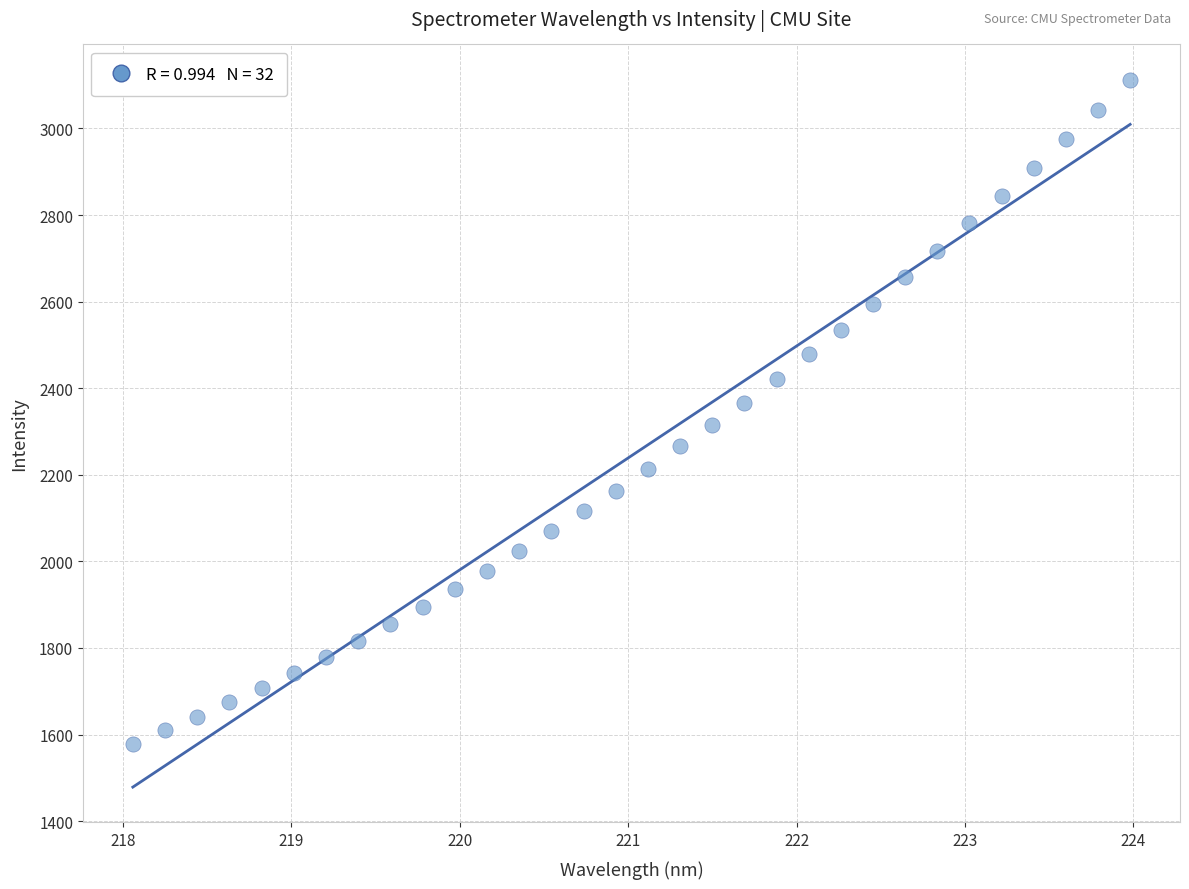

What is the range of Y values (max minus min)?

1533.3